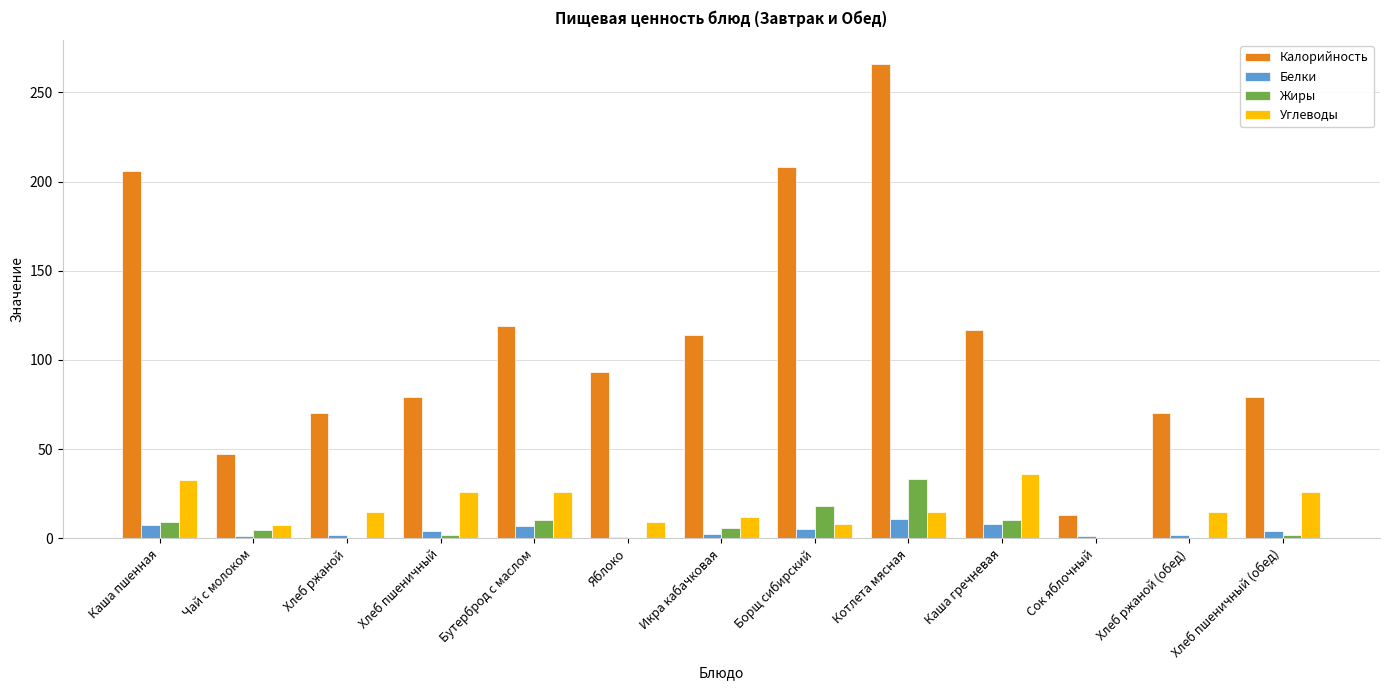

At which label does Жиры reach its peak?

Котлета мясная